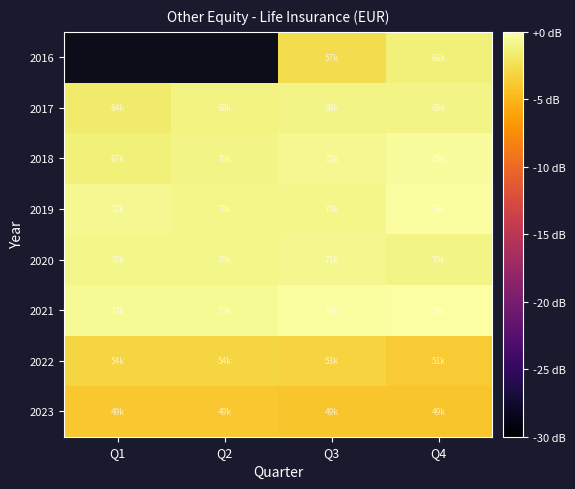

What value does the 2020 series have at Q4?

-1.0